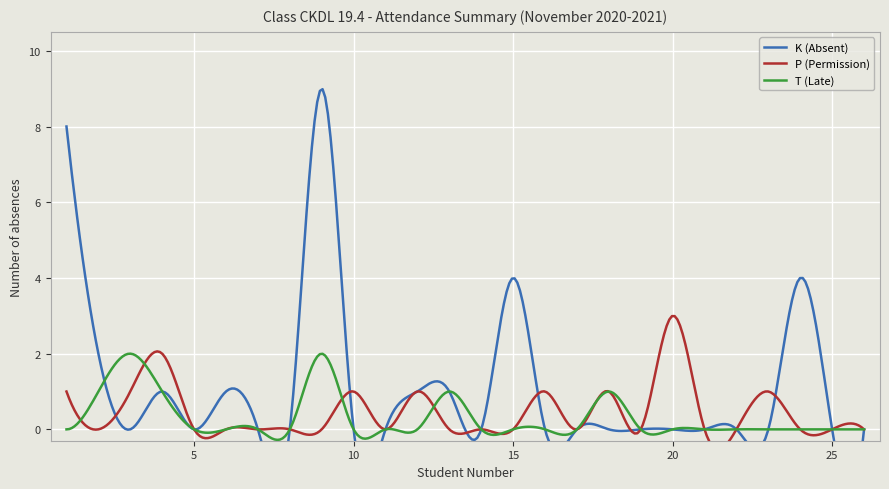

Between 14 and 24, which series saw the biggest shift?

K (Absent)